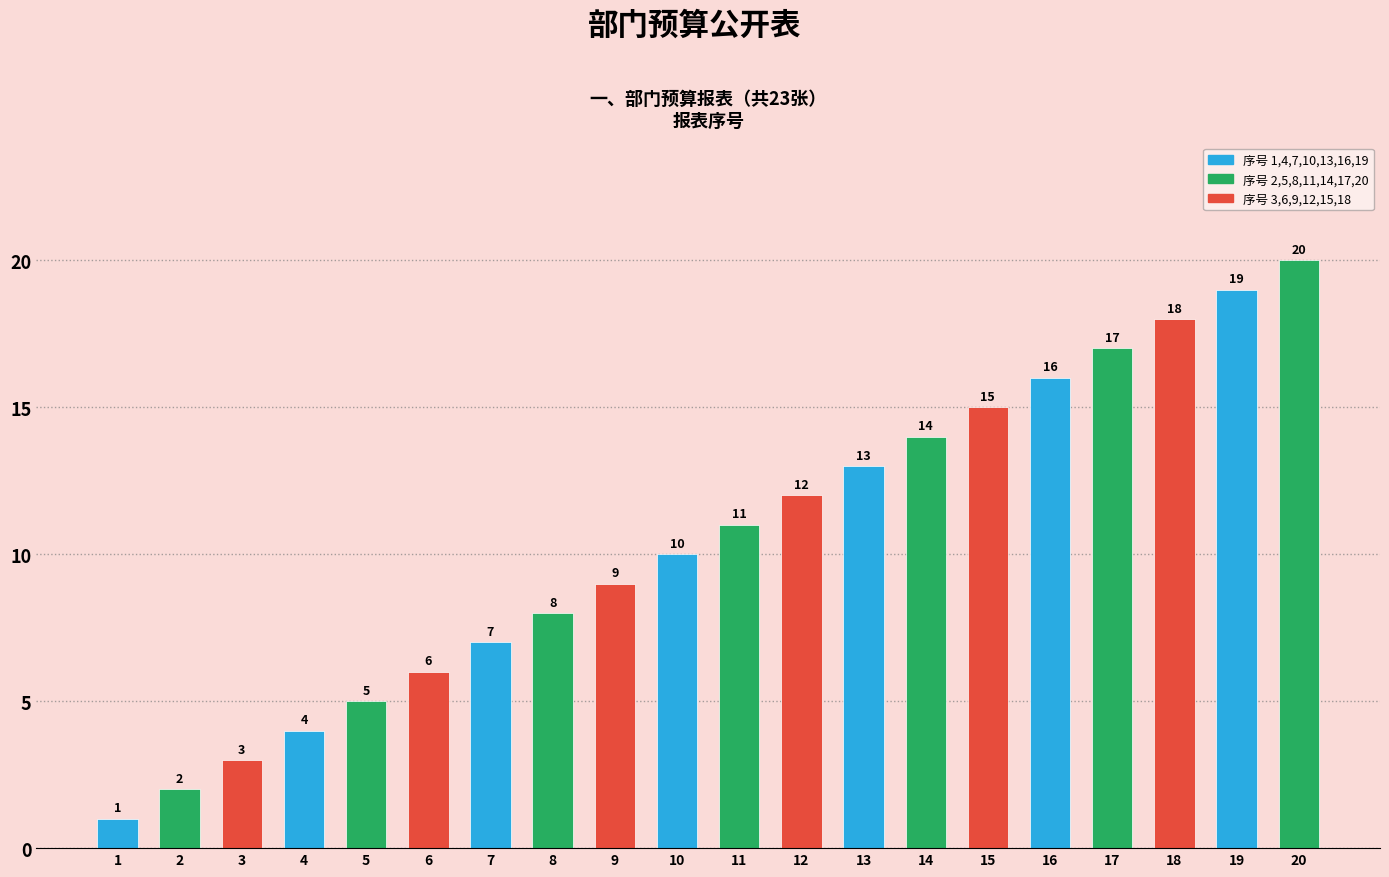

What is the value of the 2nd bar from the left?

2